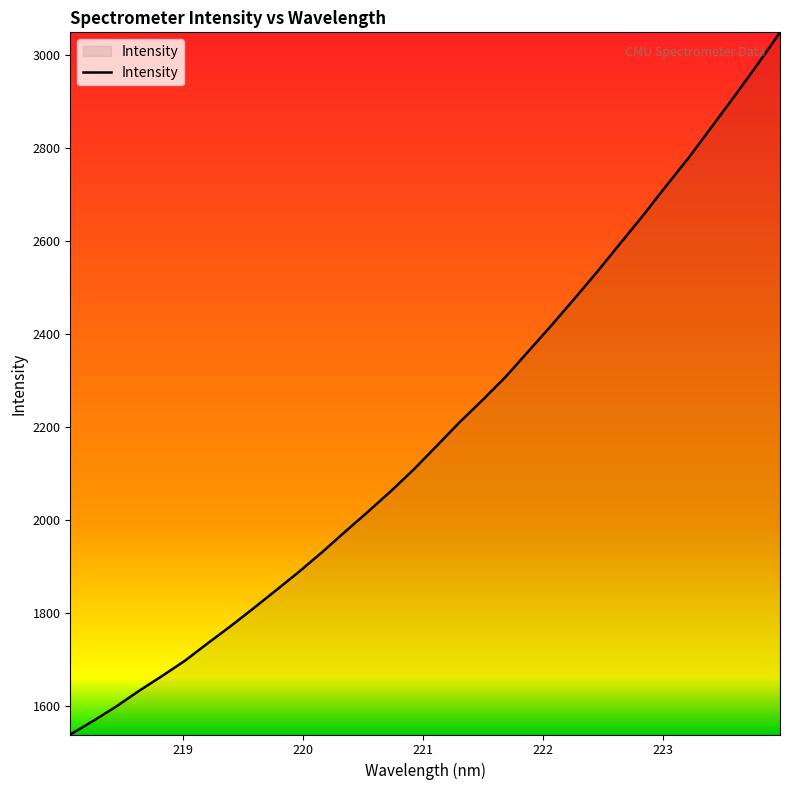

What is the minimum value shown in the chart?

1538.8